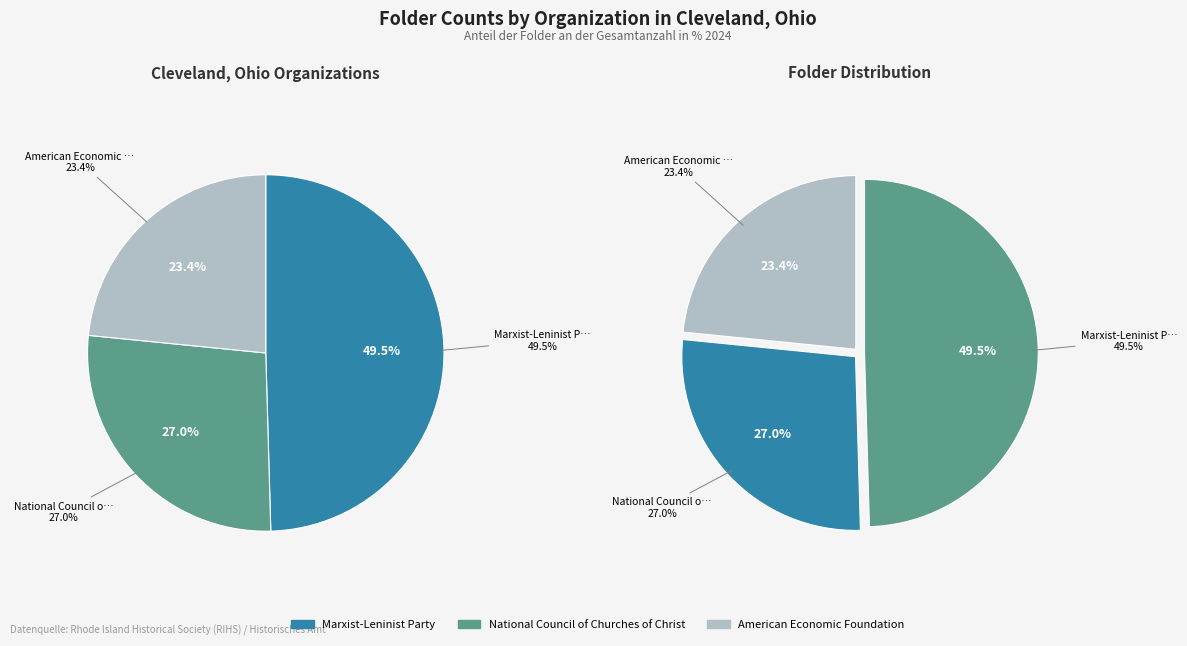

How many slices are in this pie chart?

3